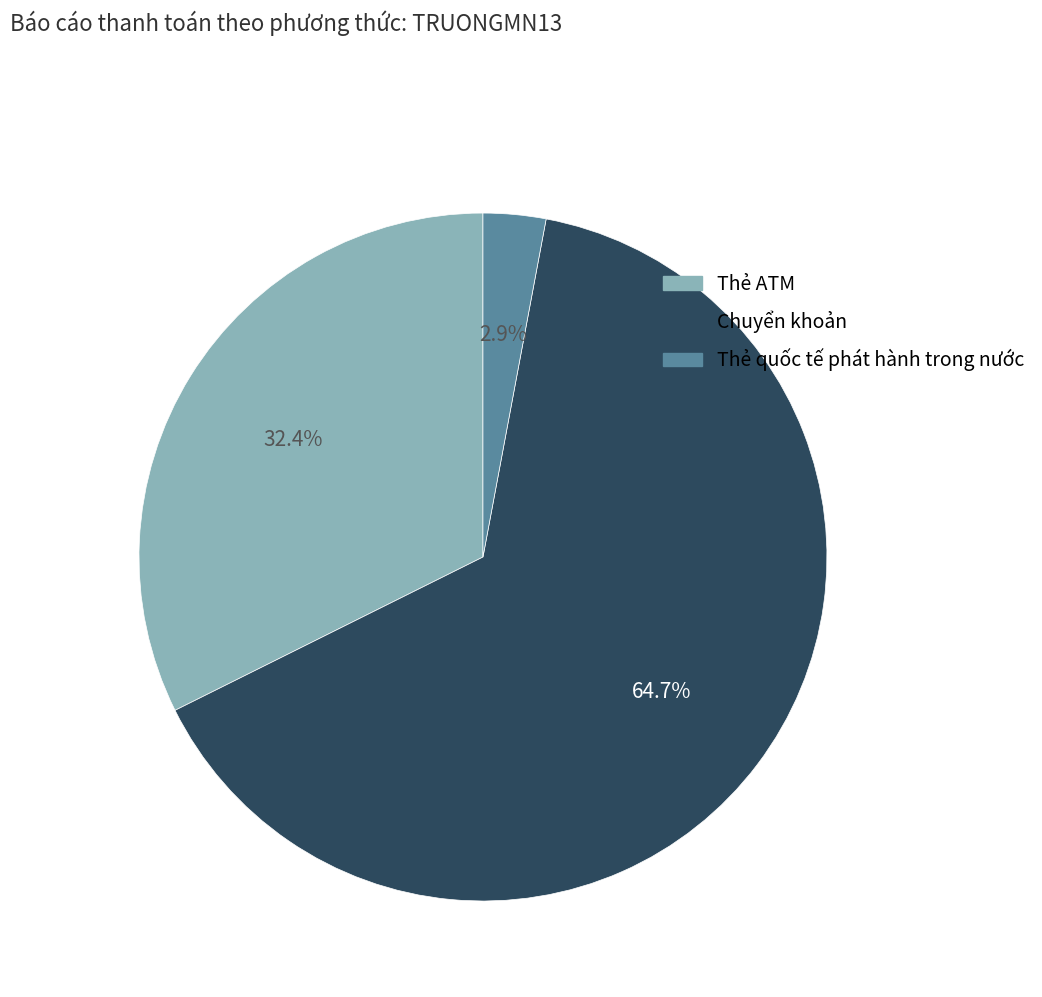

What is the smallest slice in the pie chart?

Thẻ quốc tế phát hành trong nước